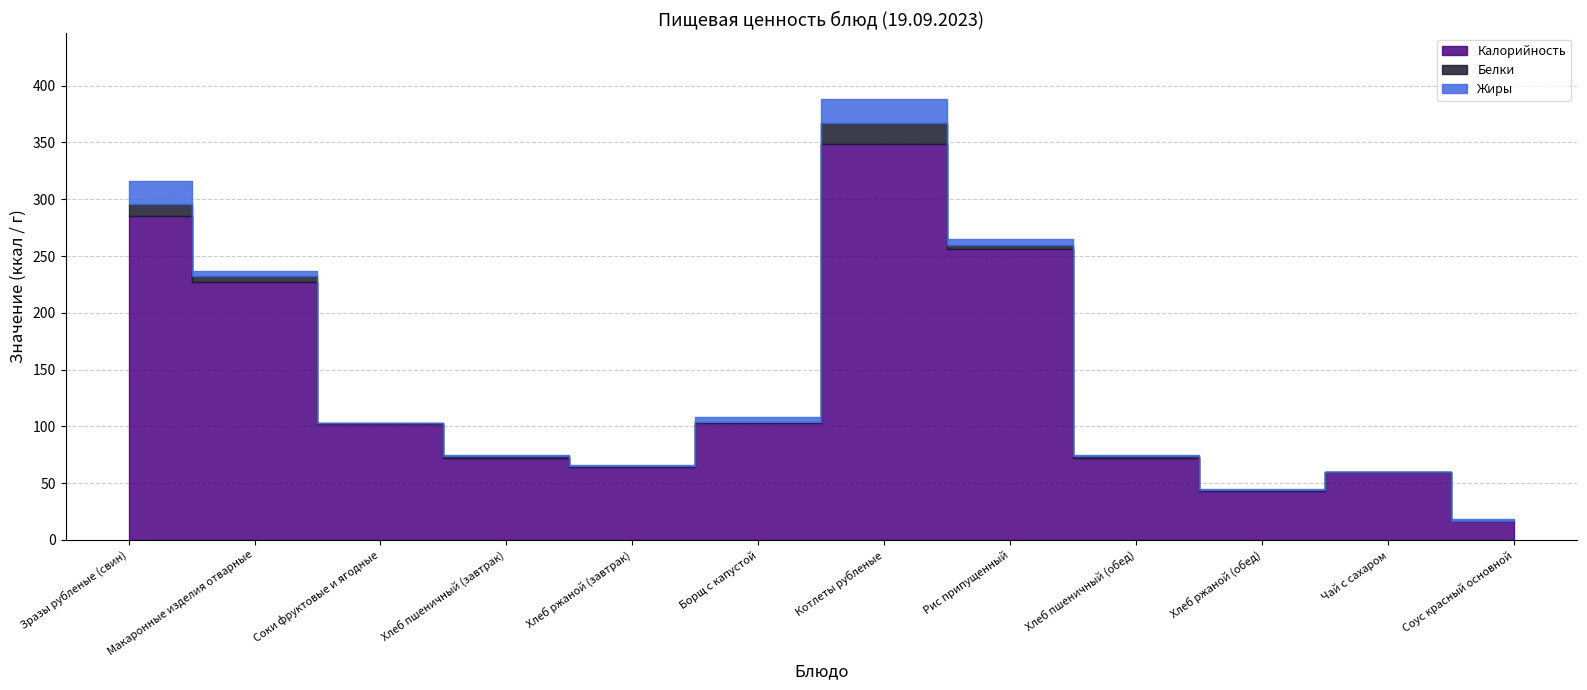

Reading right to left, extract all data points from this chart.

Калорийность: Соус красный основной=17	Чай с сахаром=60	Хлеб ржаной (обед)=43	Хлеб пшеничный (обед)=72	Рис припущенный=256	Котлеты рубленые=349	Борщ с капустой=103	Хлеб ржаной (завтрак)=64	Хлеб пшеничный (завтрак)=72	Соки фруктовые и ягодные=102	Макаронные изделия отварные=227	Зразы рубленые (свин)=285
Белки: Соус красный основной=0	Чай с сахаром=0	Хлеб ржаной (обед)=1	Хлеб пшеничный (обед)=2	Рис припущенный=4	Котлеты рубленые=18	Борщ с капустой=1	Хлеб ржаной (завтрак)=1	Хлеб пшеничный (завтрак)=2	Соки фруктовые и ягодные=1	Макаронные изделия отварные=5	Зразы рубленые (свин)=11
Жиры: Соус красный основной=1	Чай с сахаром=0	Хлеб ржаной (обед)=1	Хлеб пшеничный (обед)=1	Рис припущенный=5	Котлеты рубленые=21	Борщ с капустой=4	Хлеб ржаной (завтрак)=1	Хлеб пшеничный (завтрак)=1	Соки фруктовые и ягодные=0	Макаронные изделия отварные=5	Зразы рубленые (свин)=20